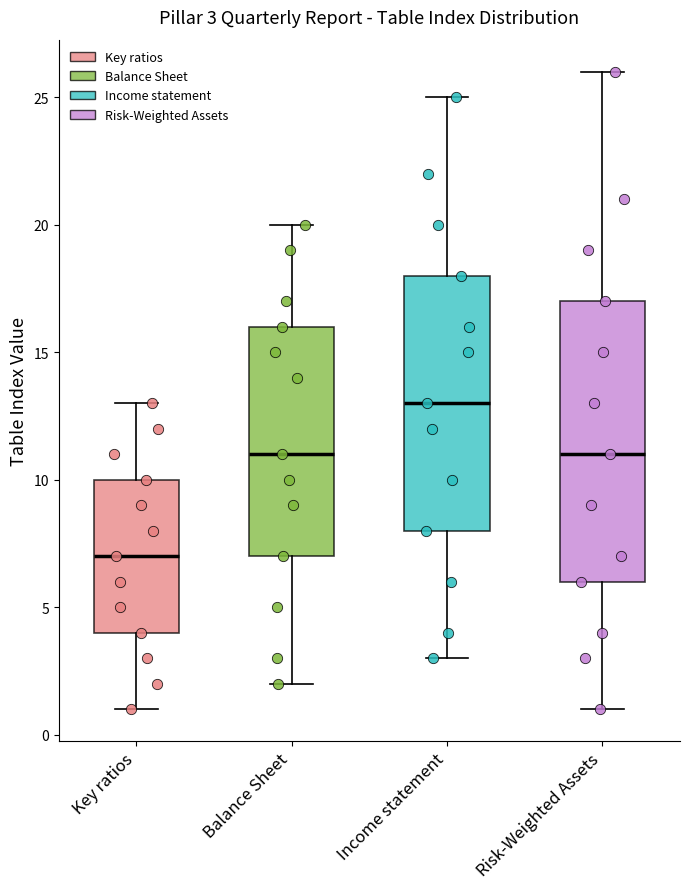

Which box's median line is the lowest?

Key ratios